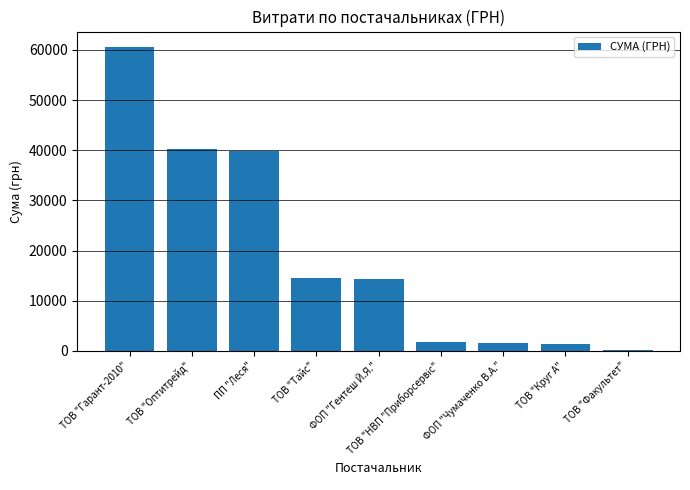

The value at ТОВ "Круг А" is 1442.8. True or false?

True